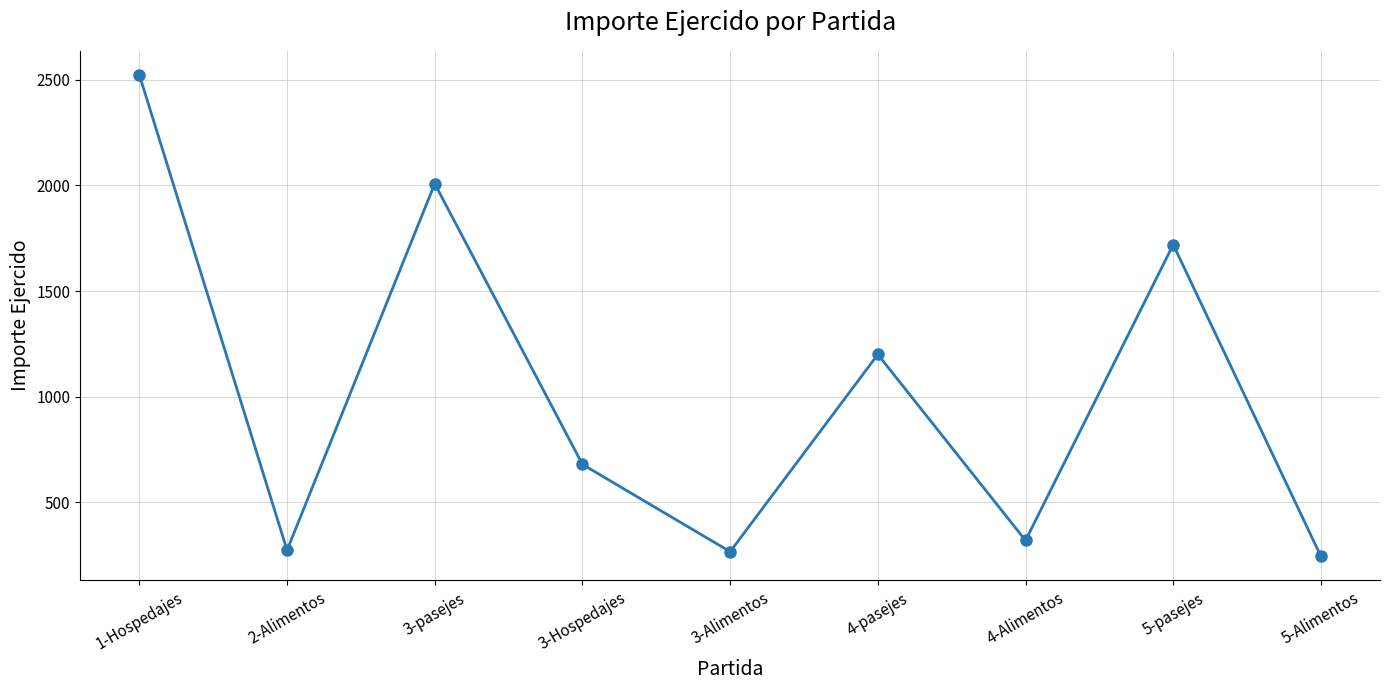

Is it true that the value at 5-pasejes is 546.7?

False